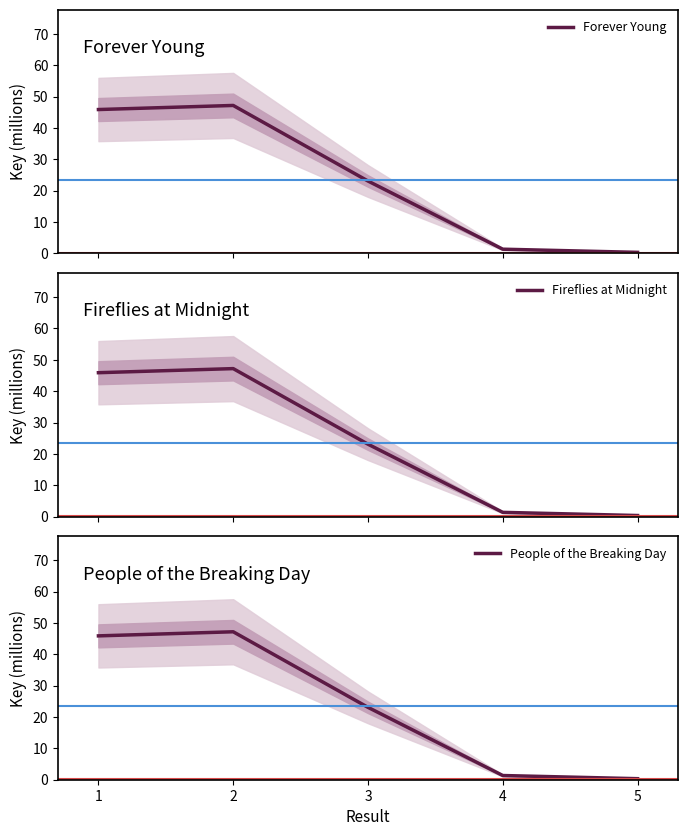

What is the maximum value for Forever Young?

47.2